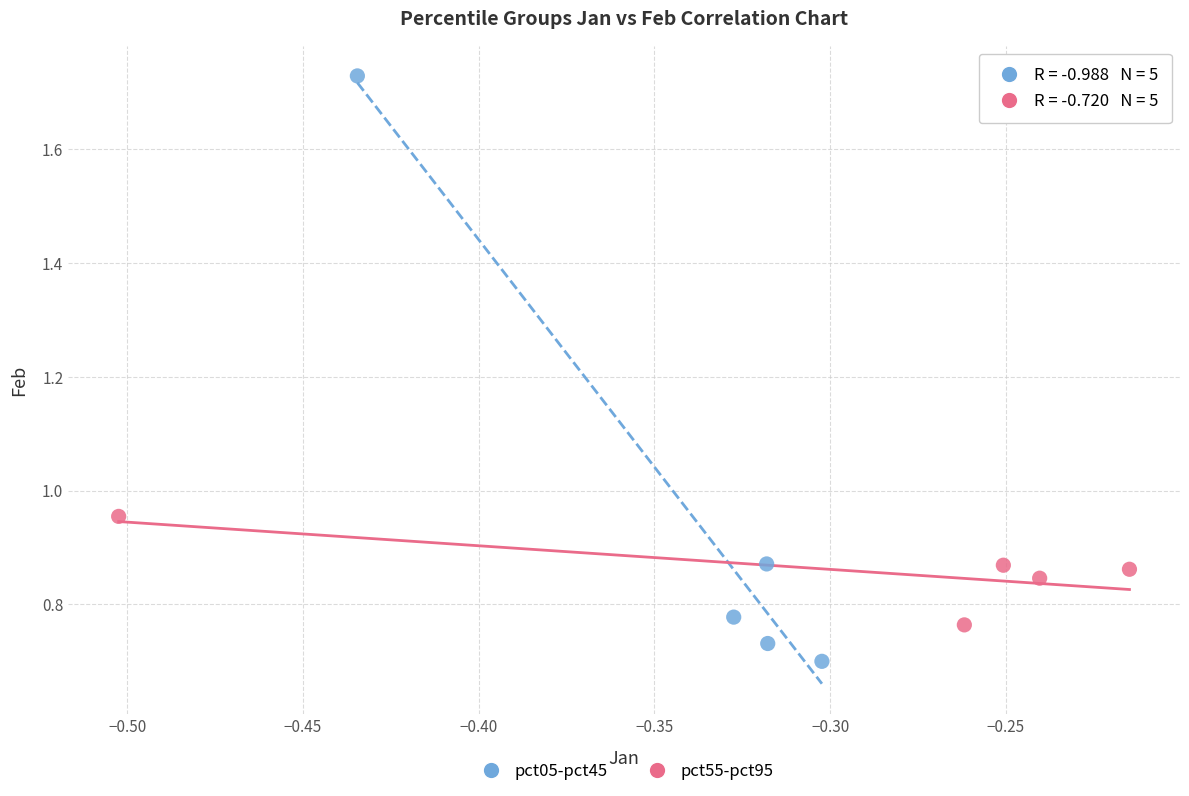

Which series has the largest Y range (max minus min)?

pct05-pct45